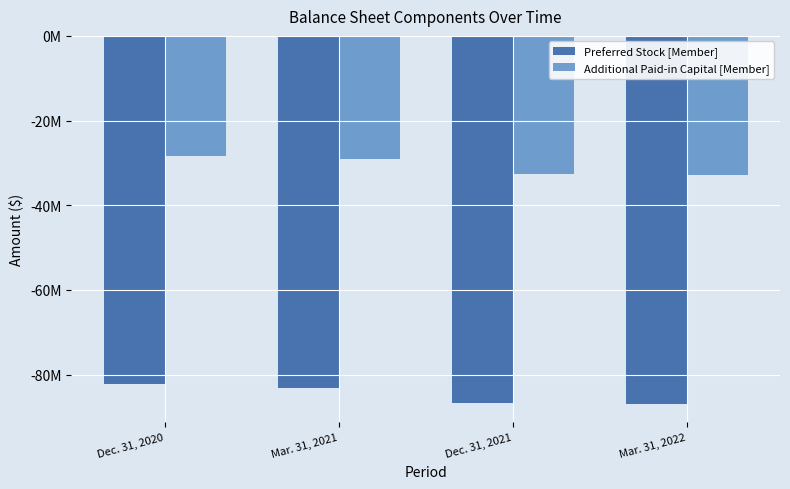

Between Dec. 31, 2020 and Mar. 31, 2022, which is larger?

Dec. 31, 2020